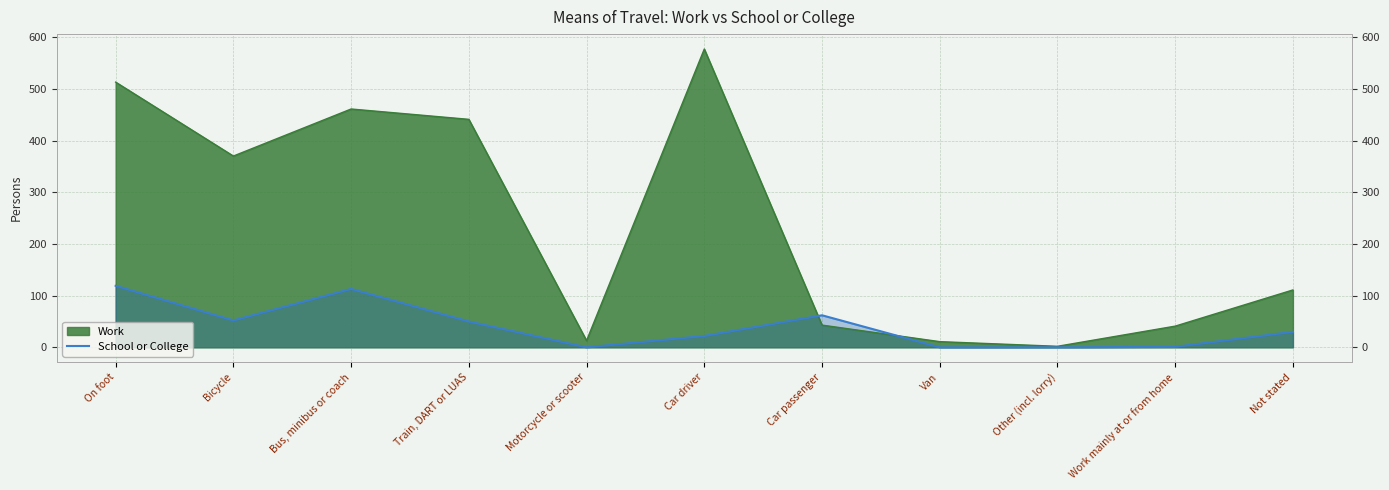

At which category does the chart reach its minimum across all series?

Motorcycle or scooter